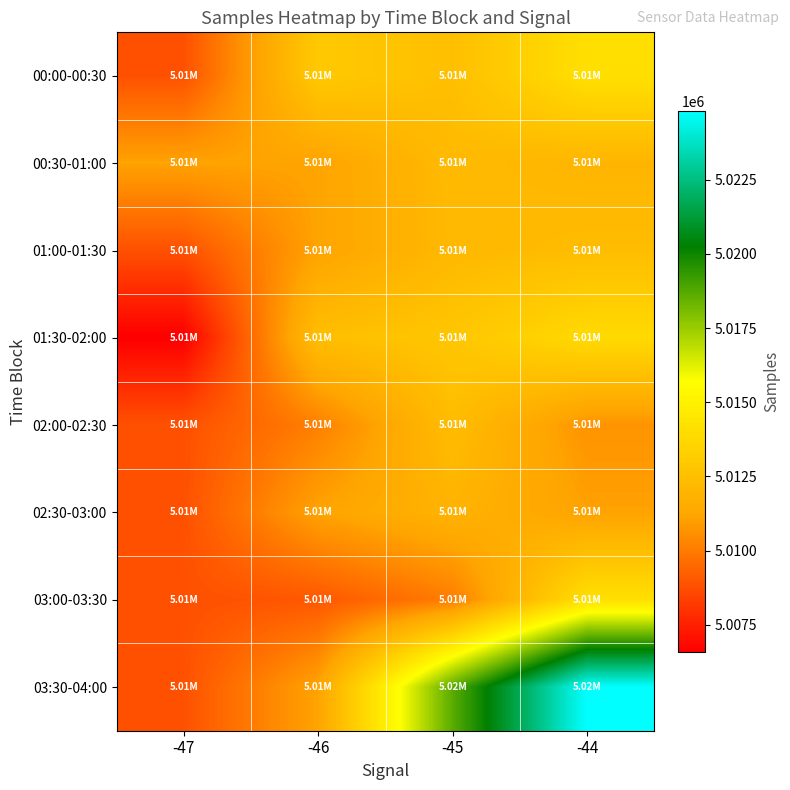

At which category does the chart reach its peak across all series?

-44